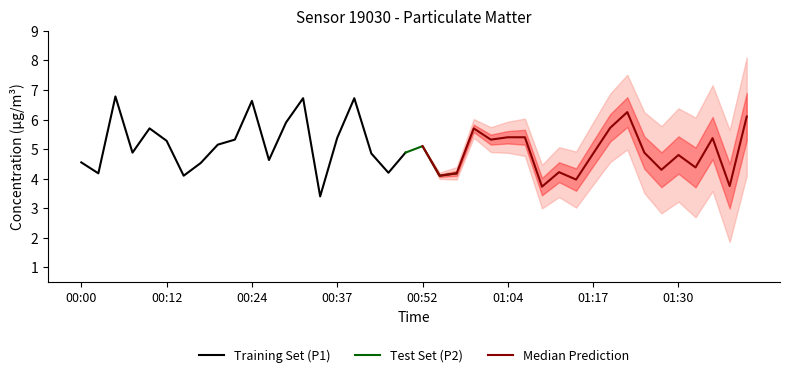

At which category is the sum across all series the highest?

00:39